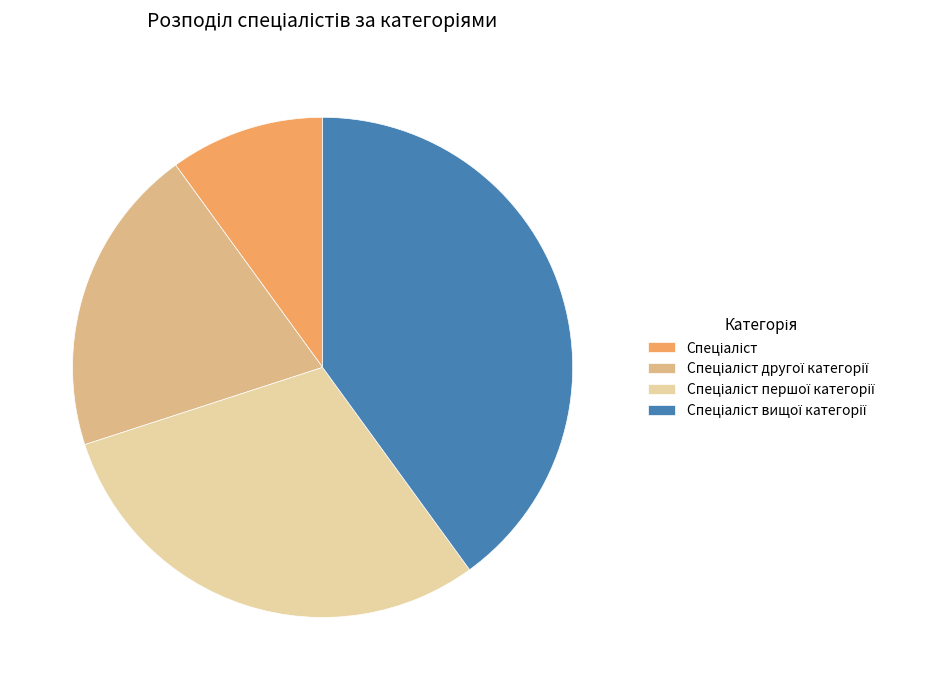

Is there any slice that represents more than half of the pie?

No